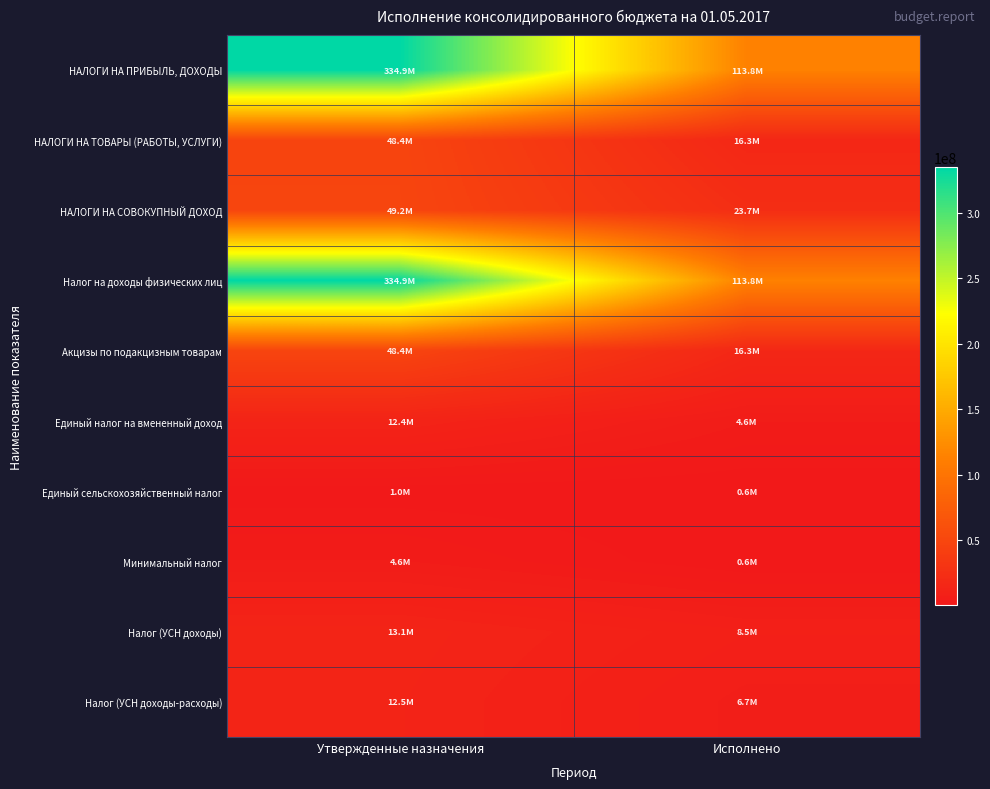

At which category is the sum across all series the highest?

Утвержденные назначения